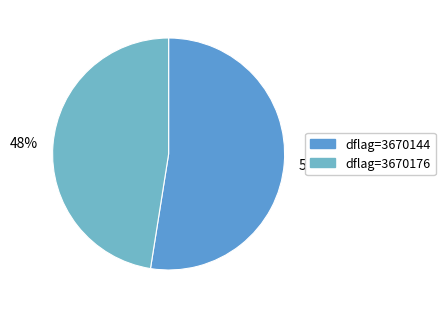

To the nearest percent, what percentage of the pie is dflag=3670176?

48%